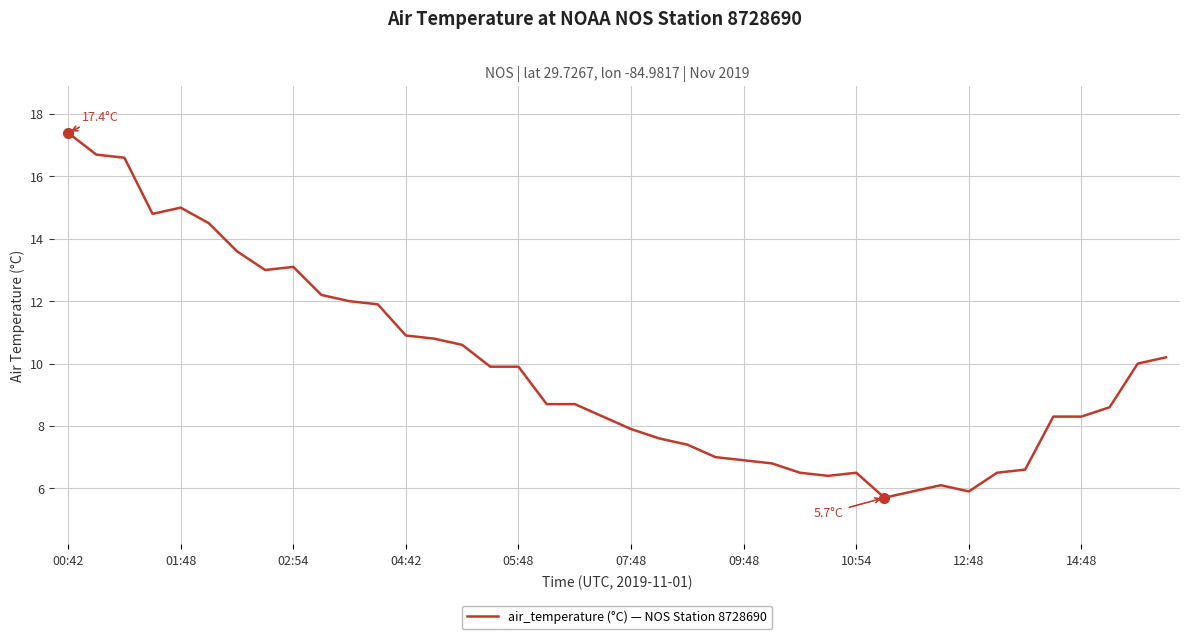

What is the difference between the maximum and minimum values?

11.7